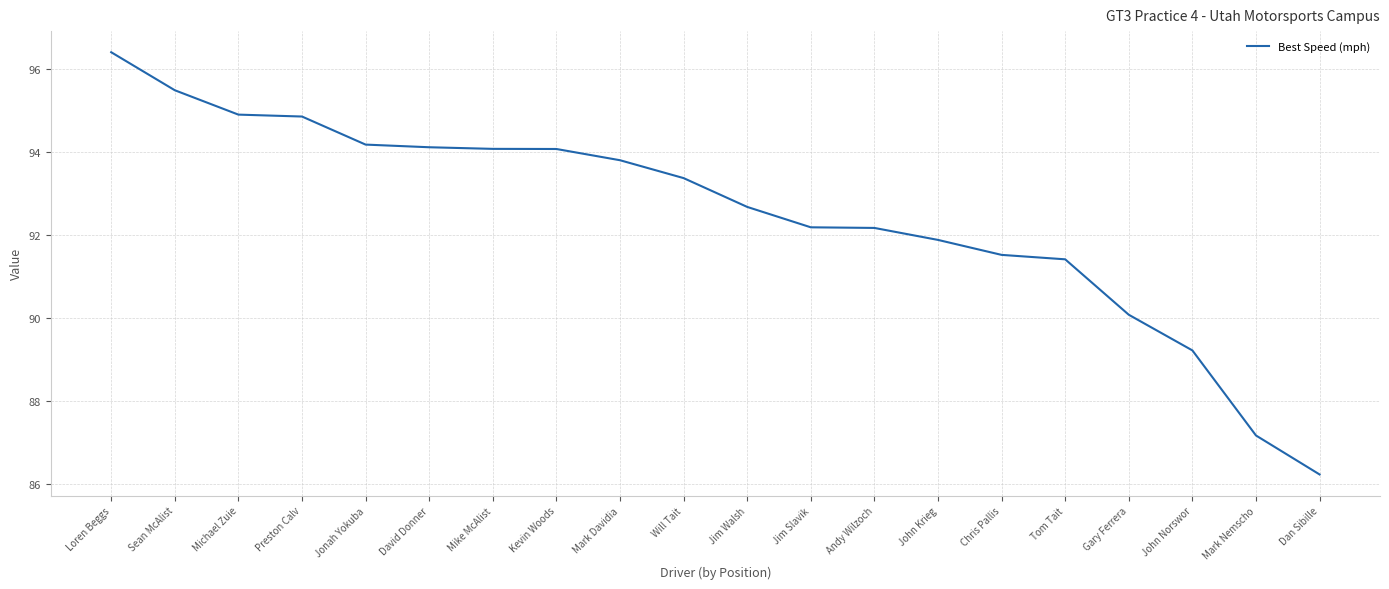

What is the maximum value shown in the chart?

96.4